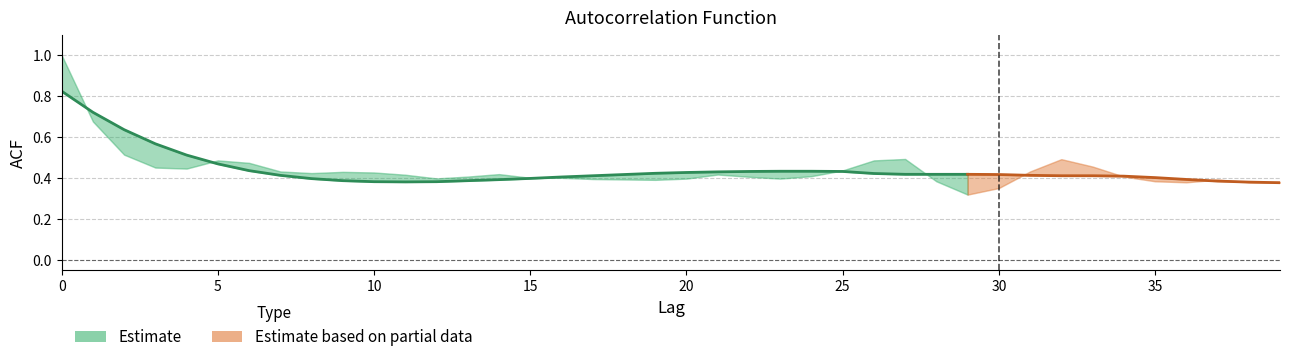

The value of acf_shown_smooth at 32 is 0.3. True or false?

False